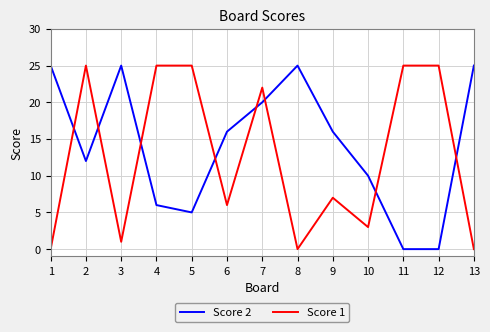

Where is the first local minimum for Score 2?

2